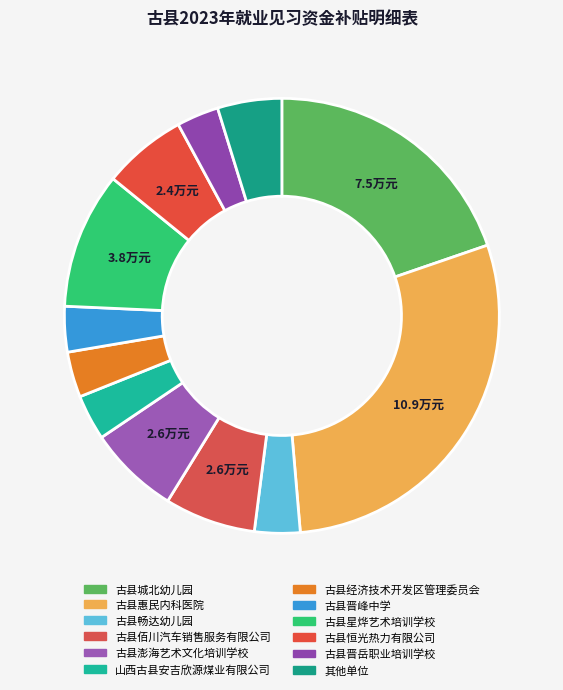

How many slices are in this pie chart?

12